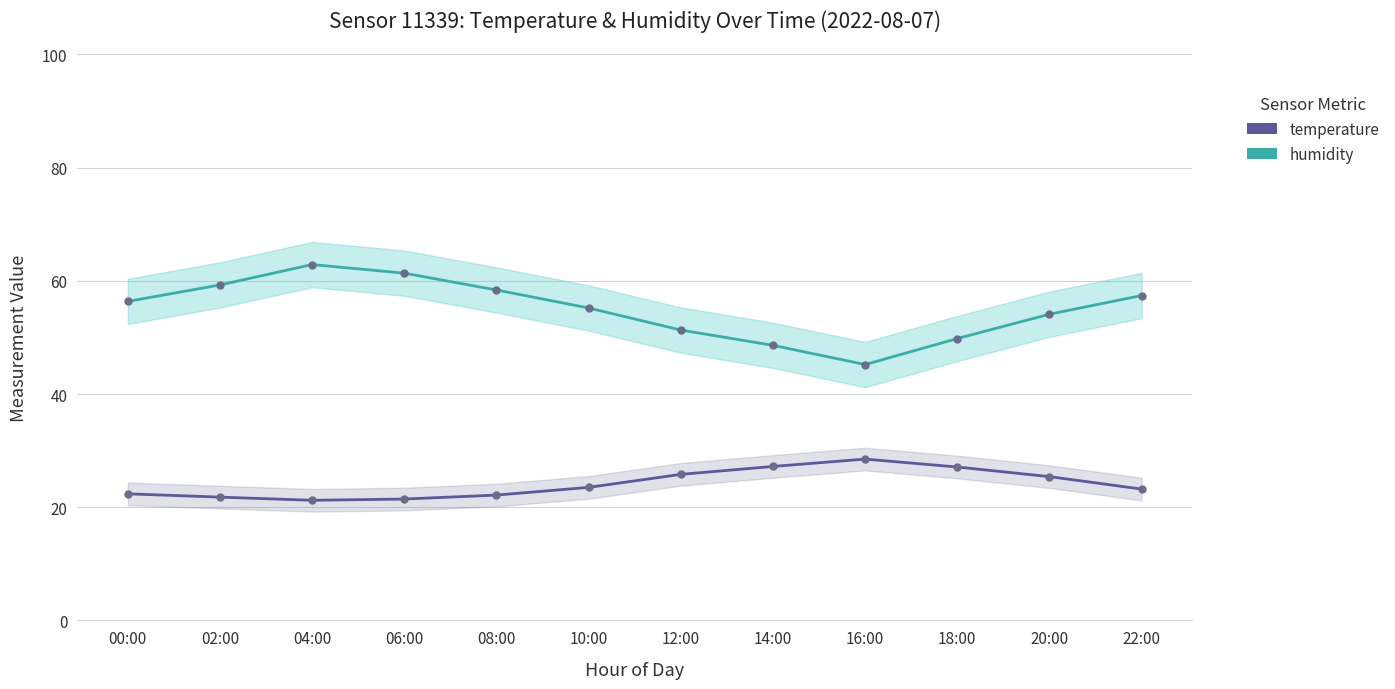

Rank the series at 16:00 from lowest to highest value.

temperature, humidity